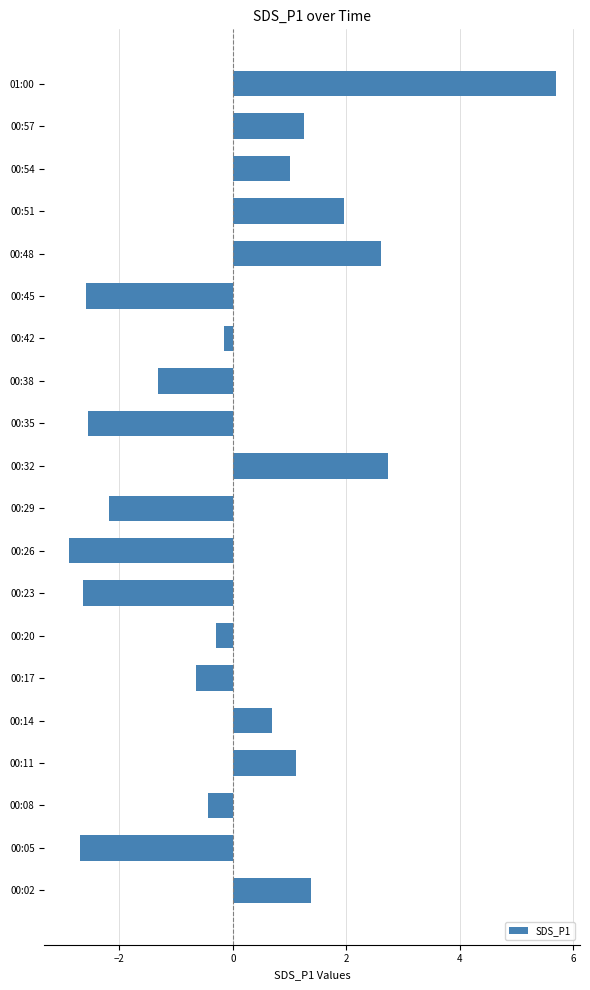

What is the change in value from 00:02 to 00:38?

-2.7